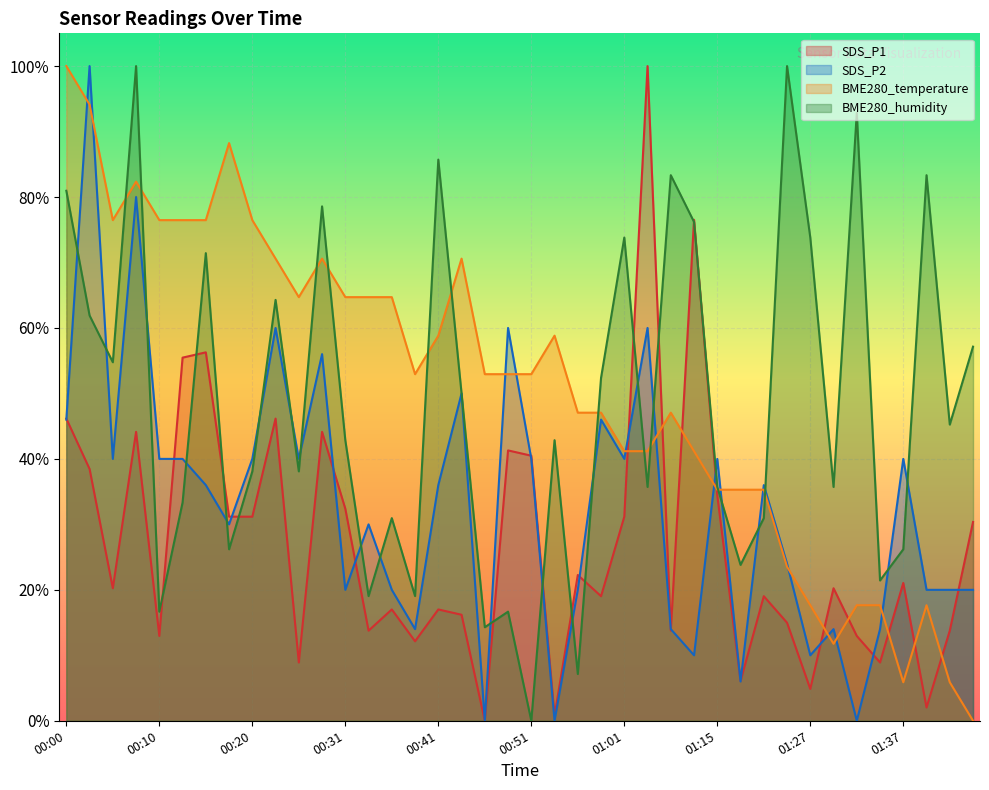

Which series has the widest spread of values?

SDS_P1